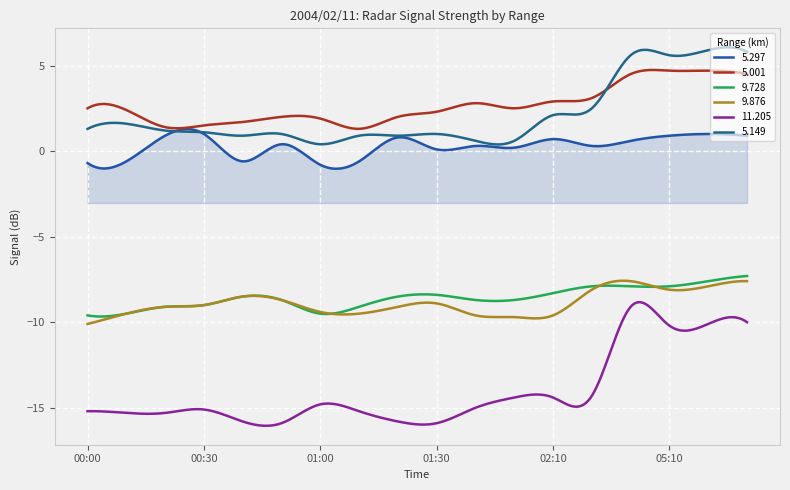

How many lines are shown in the chart?

6